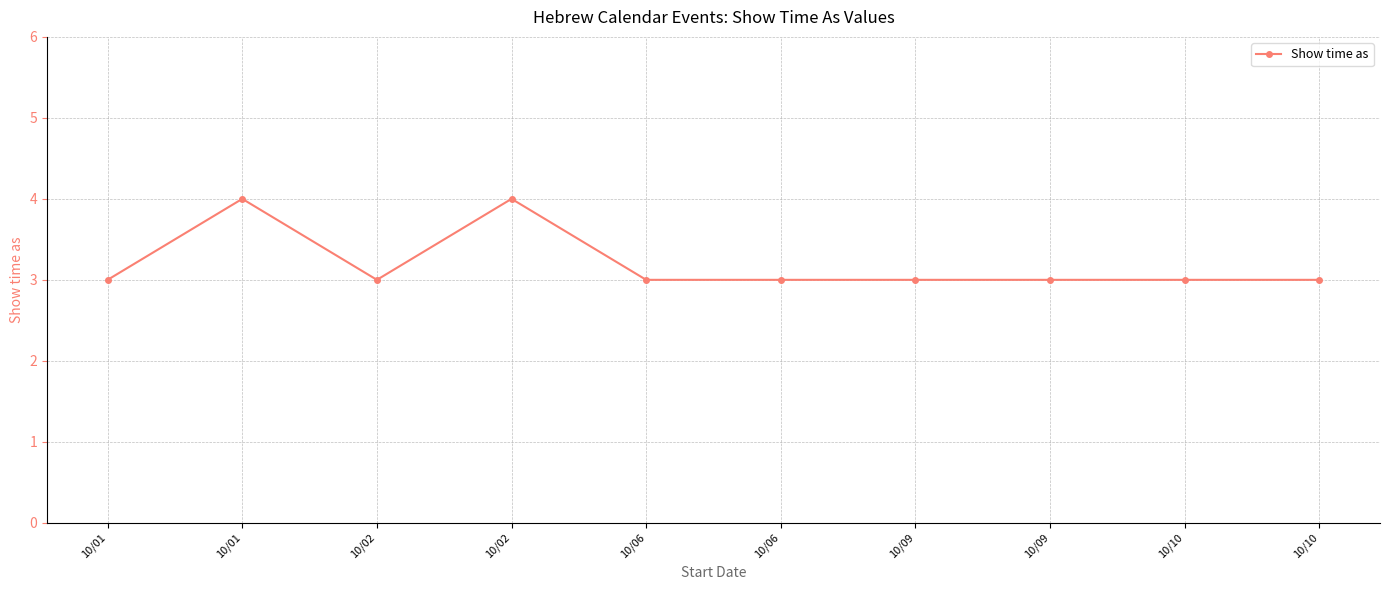

What is the sum of the values at 10/02 and 10/06?

7